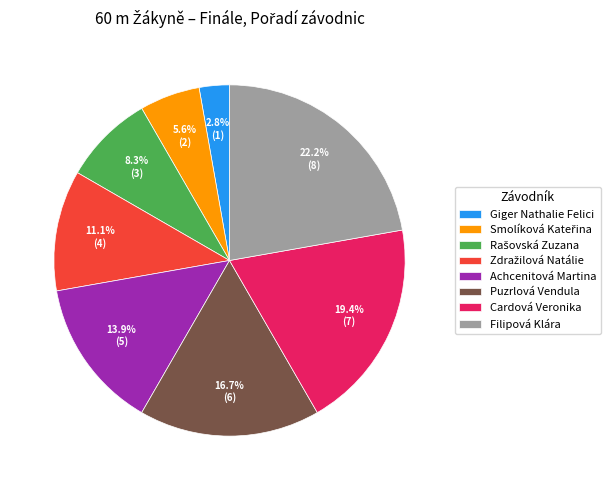

What percentage is NOT represented by Filipová Klára?

77.8%